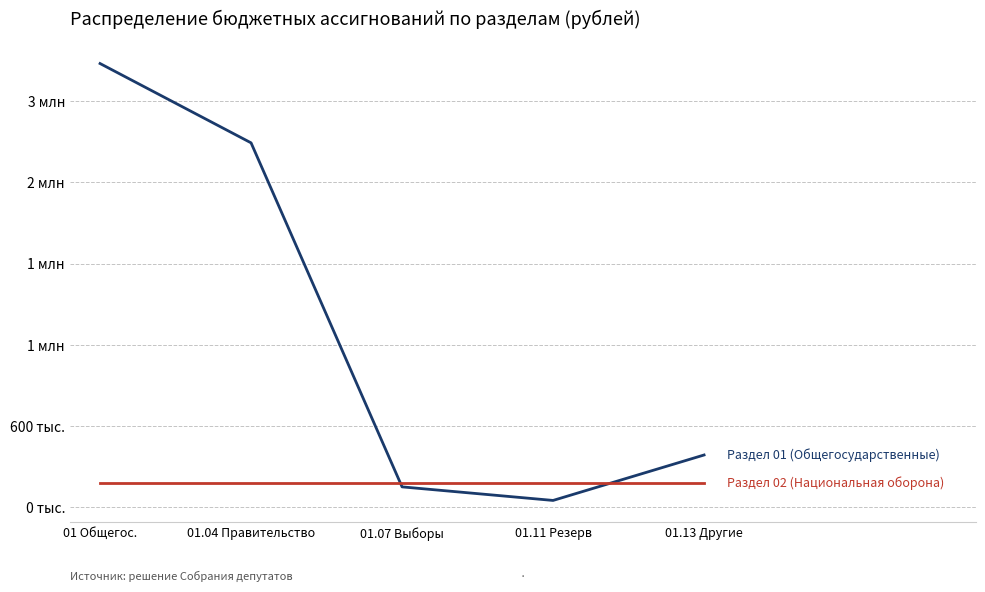

Does the chart have visible grid lines?

Yes